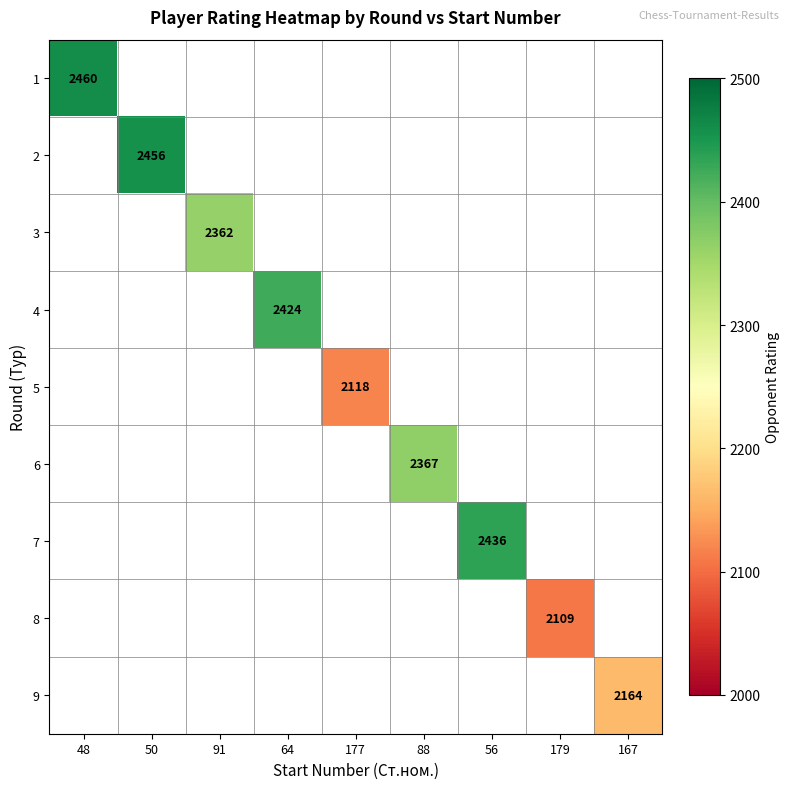

Is it true that 5 equals 616 at 177?

False